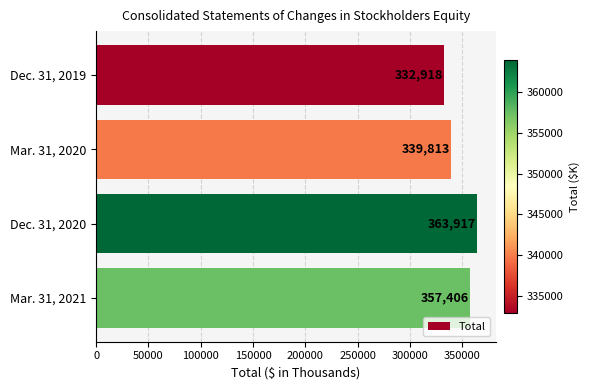

At which category does the chart reach its peak across all series?

Dec. 31, 2020